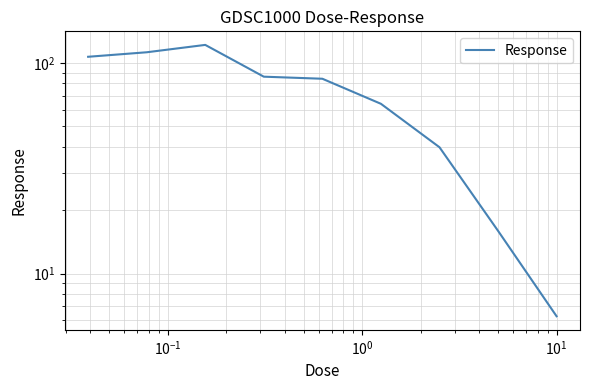

What is the smallest value displayed?

6.3